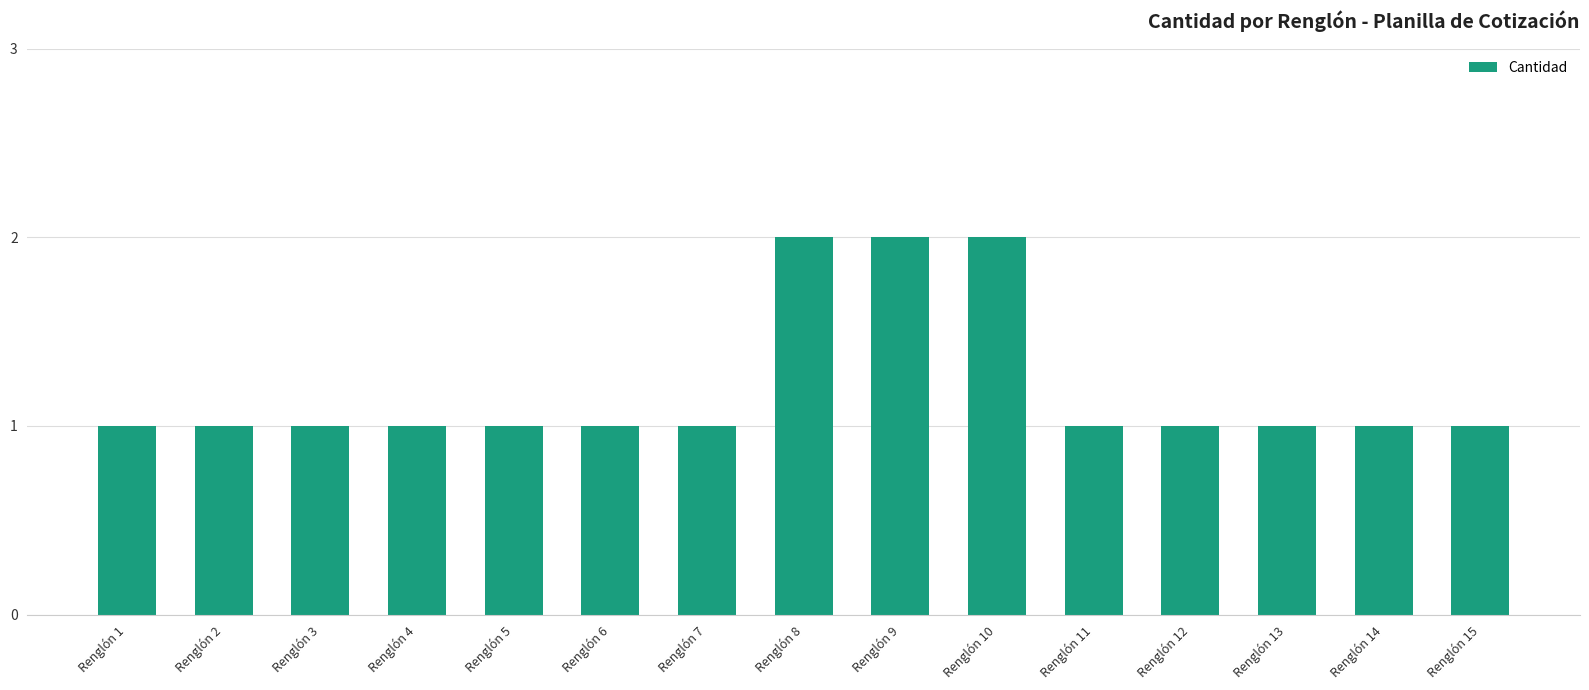

What is the ratio of the value at Renglón 9 to the value at Renglón 10?

1.0